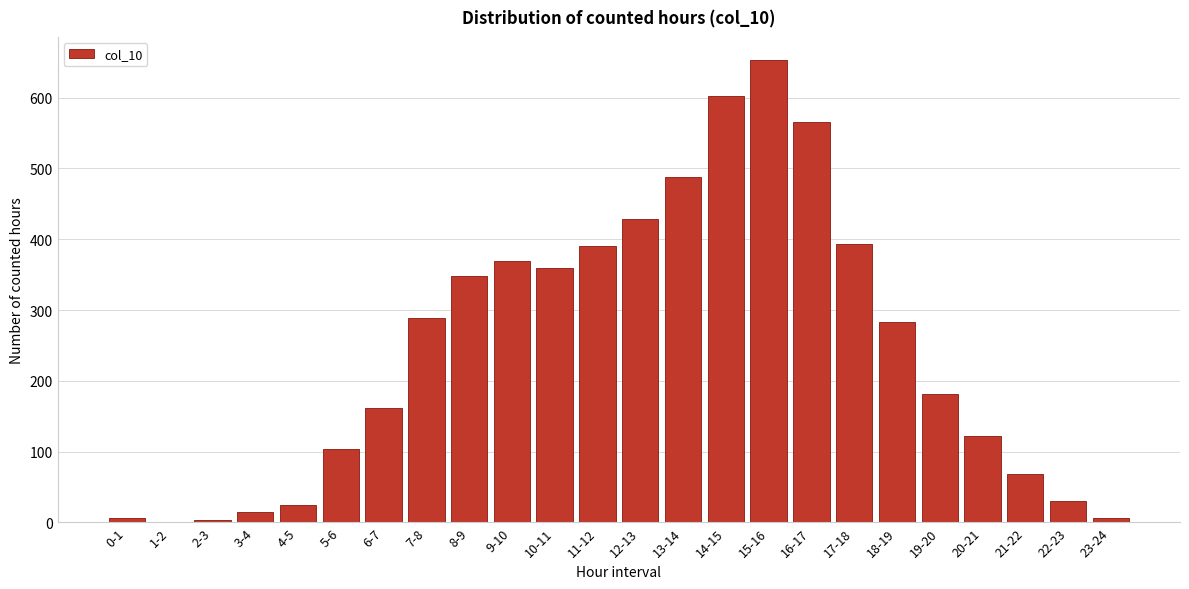

What is the sum of all values?

5897